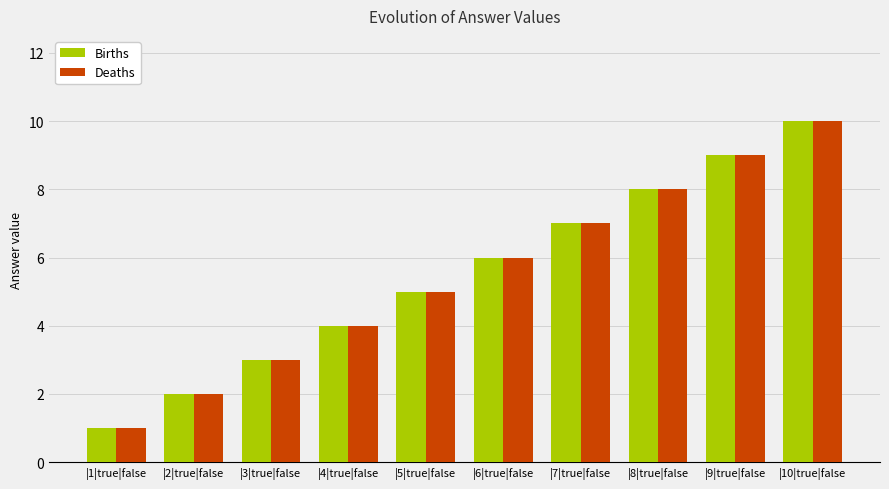

The value of Deaths at |10|true|false is 5. True or false?

False